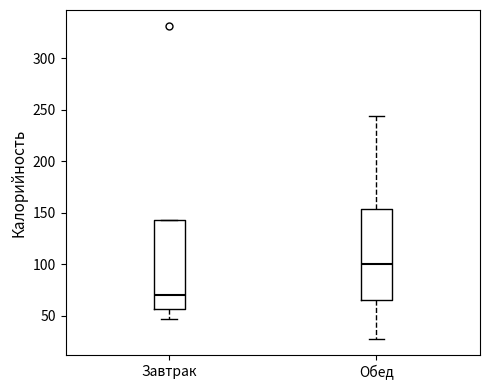

Reading left to right, read every box against the y-axis: the position of its median line, the range the box covers, and the ends of its whiskers. The values are not printed on the chart, so give them approximately, as read against the axis.

Завтрак: median 70, box 55 to 145, whiskers 45 to 145
Обед: median 100, box 65 to 155, whiskers 25 to 245